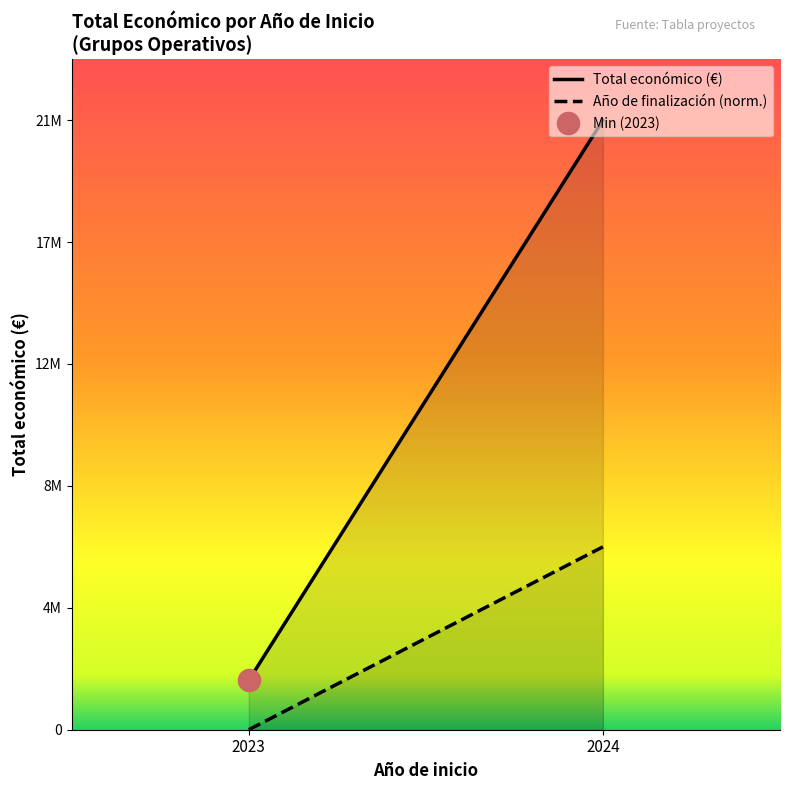

Reading left to right, list all the values displayed in this chart.

Total económico (€): 2023=1727743.0	2024=21325416.0
Año de finalización (norm.): 2023=0.0	2024=6397624.8